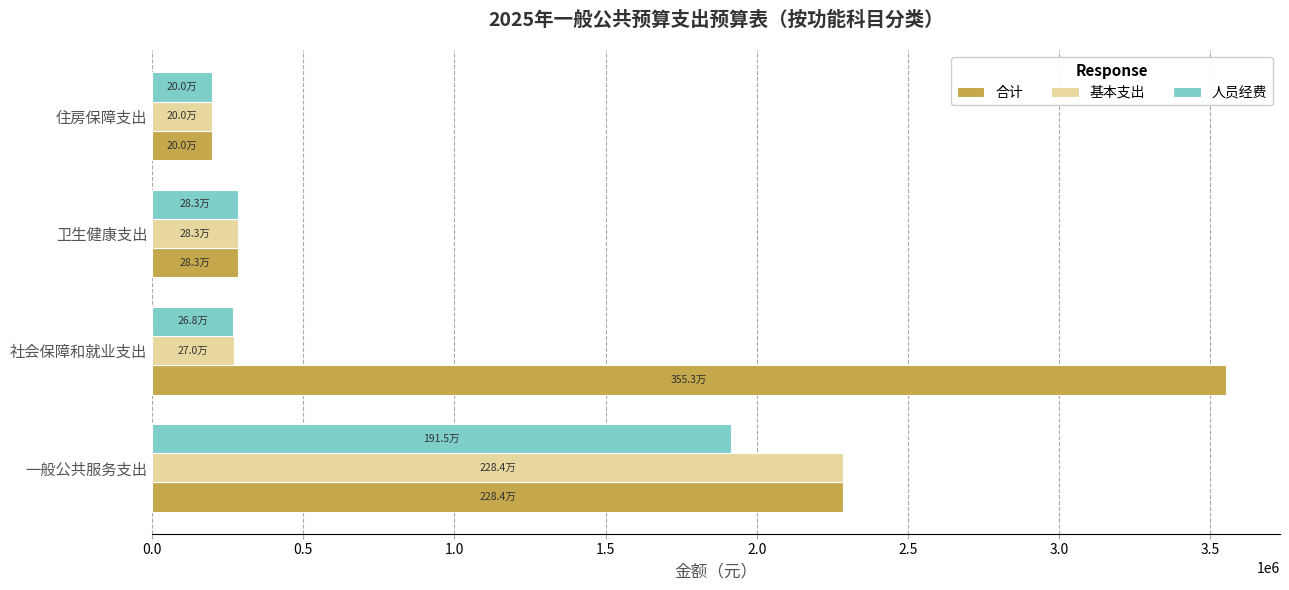

What is the maximum value for 基本支出?

2284475.7